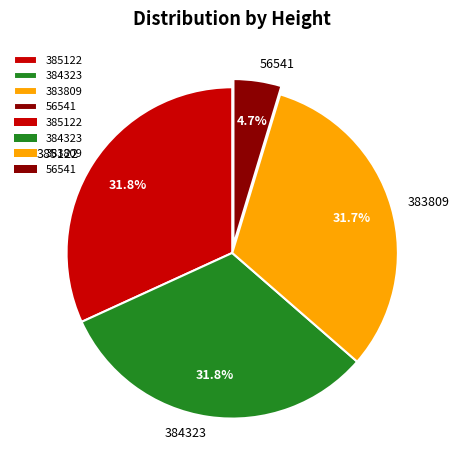

Is there a majority slice in this chart?

No